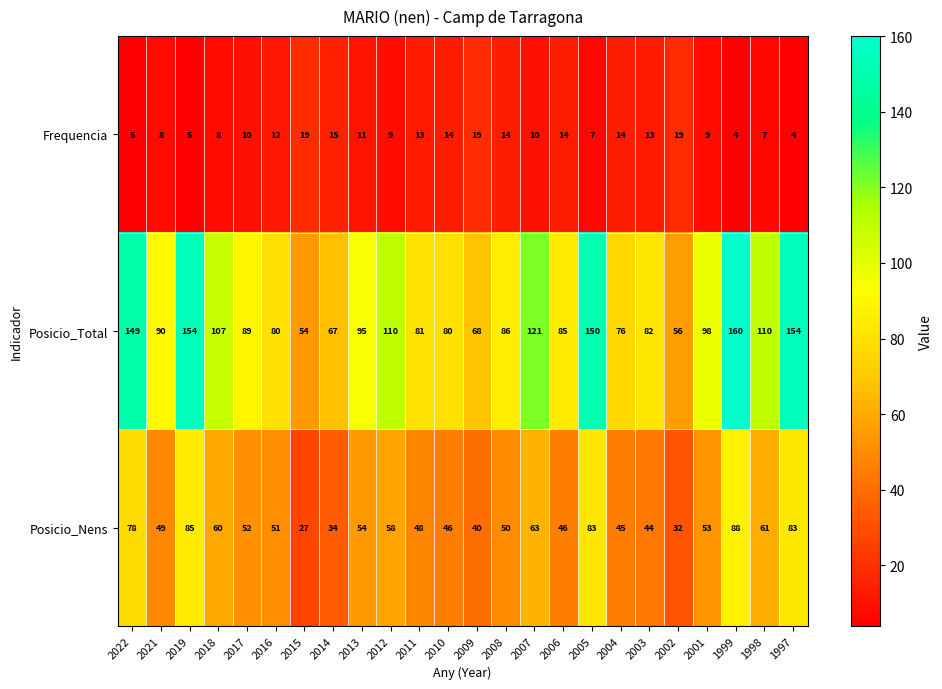

What is the smallest value displayed?

4